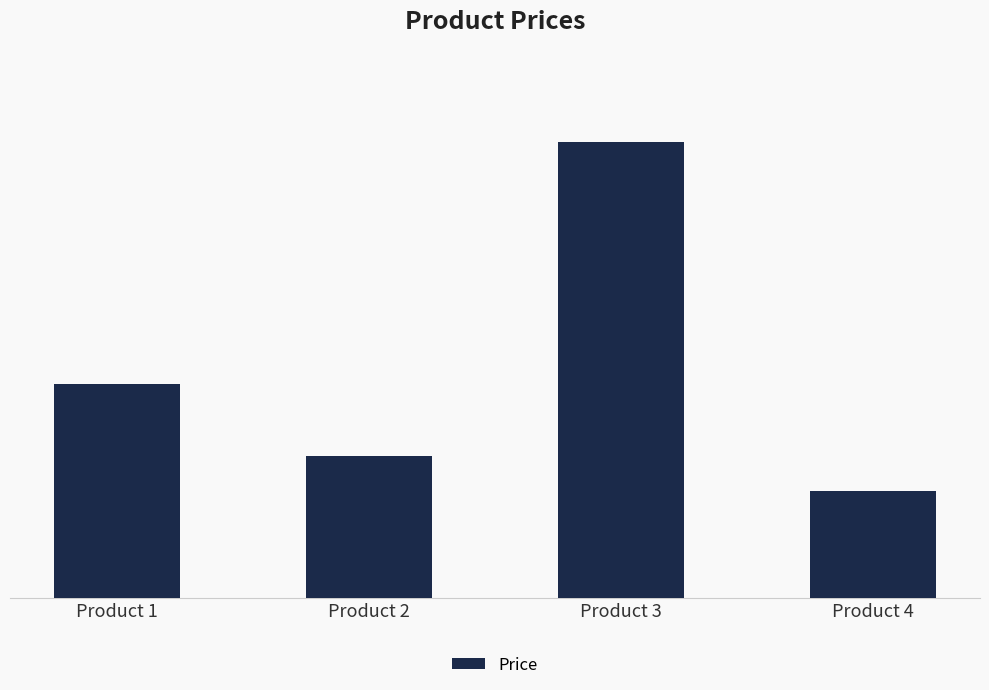

Reading right to left, extract all data points from this chart.

75	320	100	150